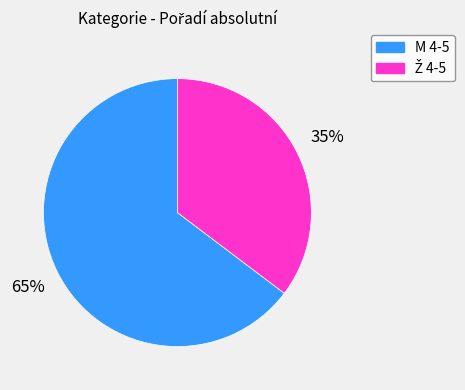

How many slices are in this pie chart?

2